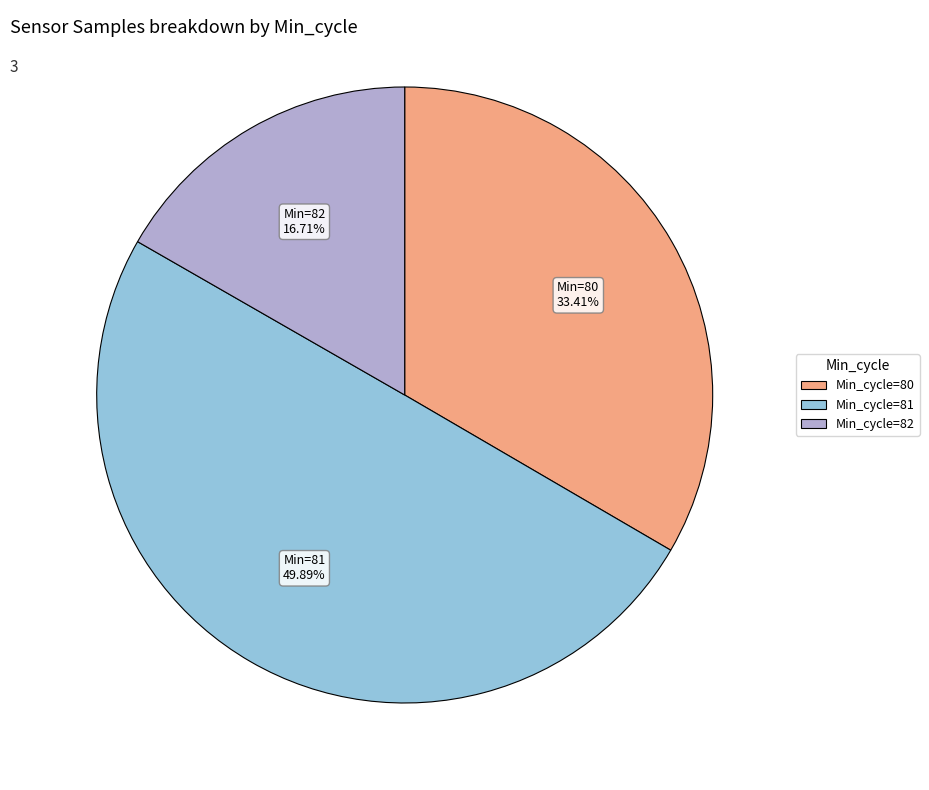

Does any single category account for the majority?

No